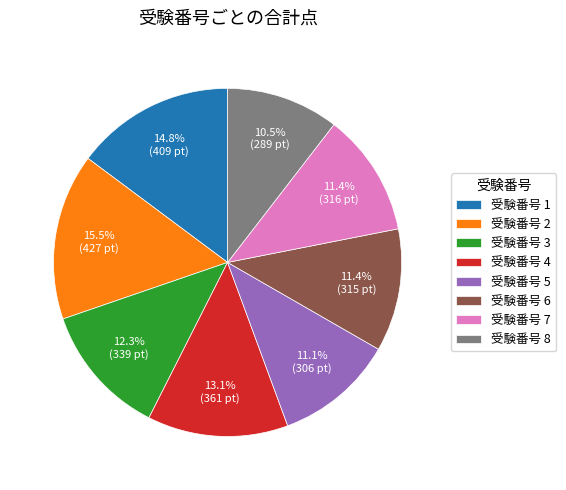

Is 受験番号 7 the majority of the pie?

No